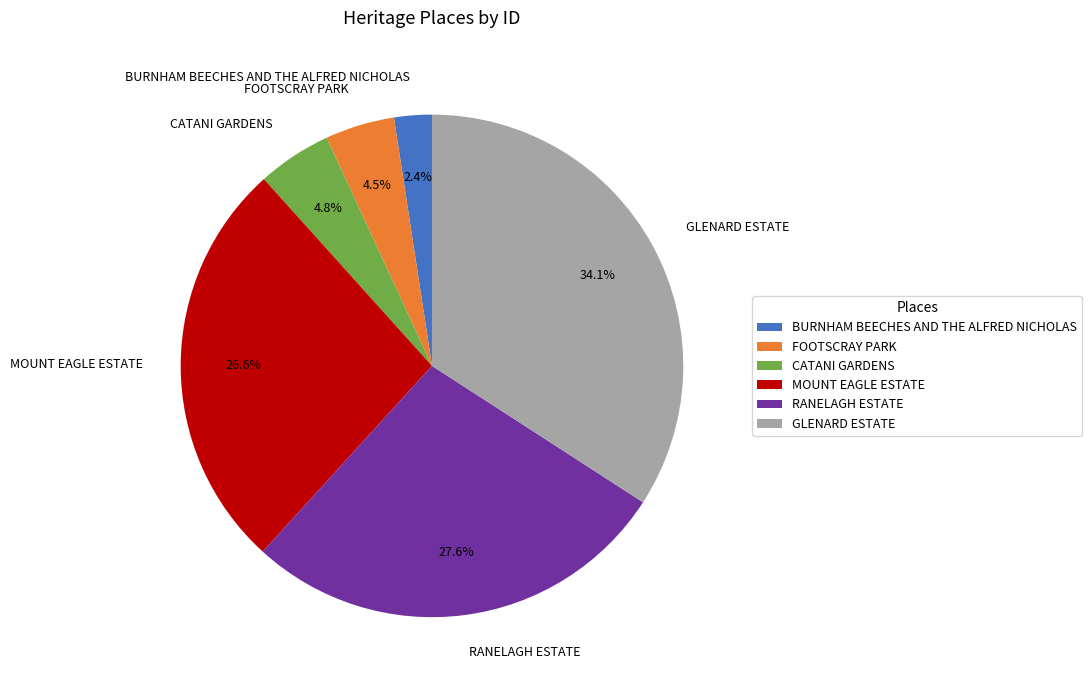

Between CATANI GARDENS and MOUNT EAGLE ESTATE, which is larger?

MOUNT EAGLE ESTATE